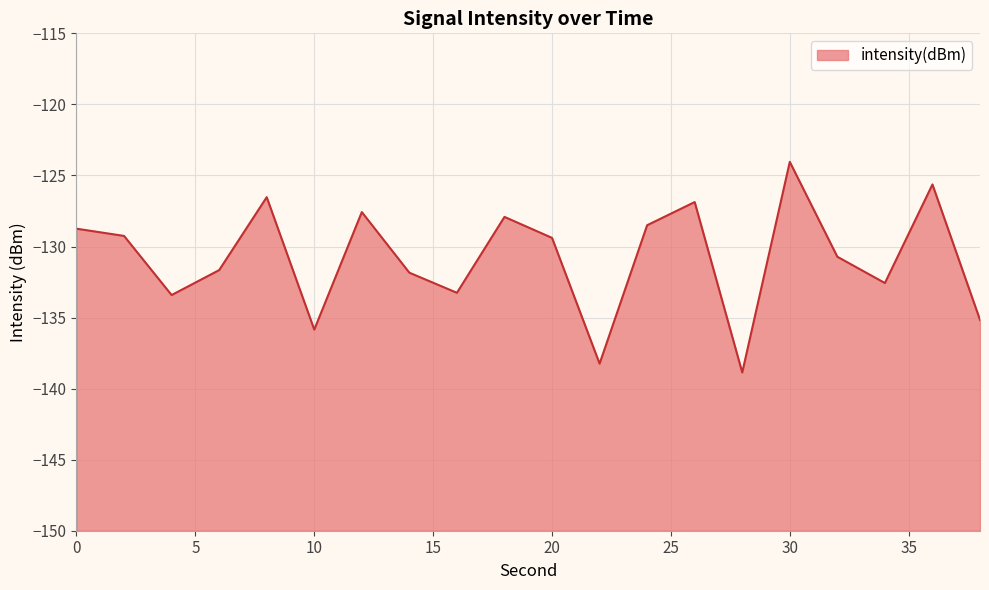

How many data points does each series have?

20